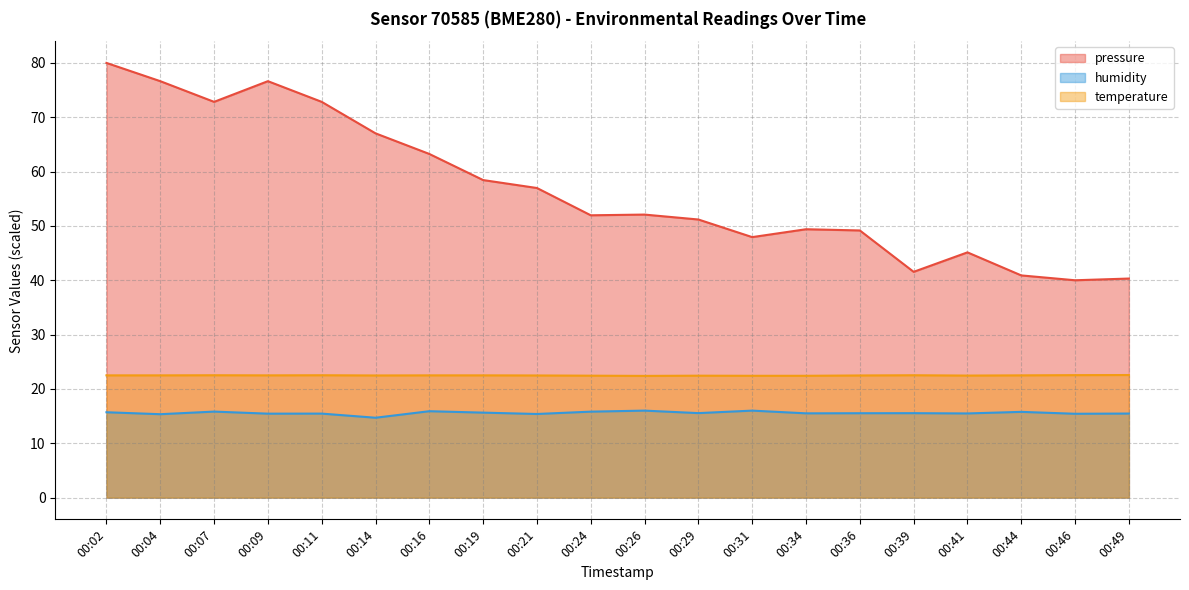

Which category has the lowest value across all series?

00:14